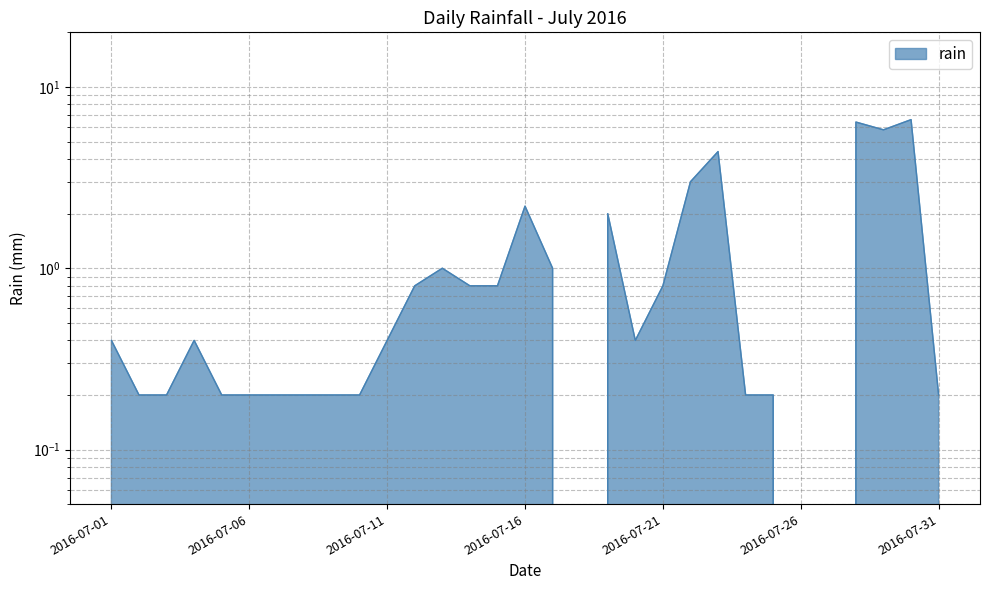

Is it true that the value at 2016-07-11 is 0.4?

True